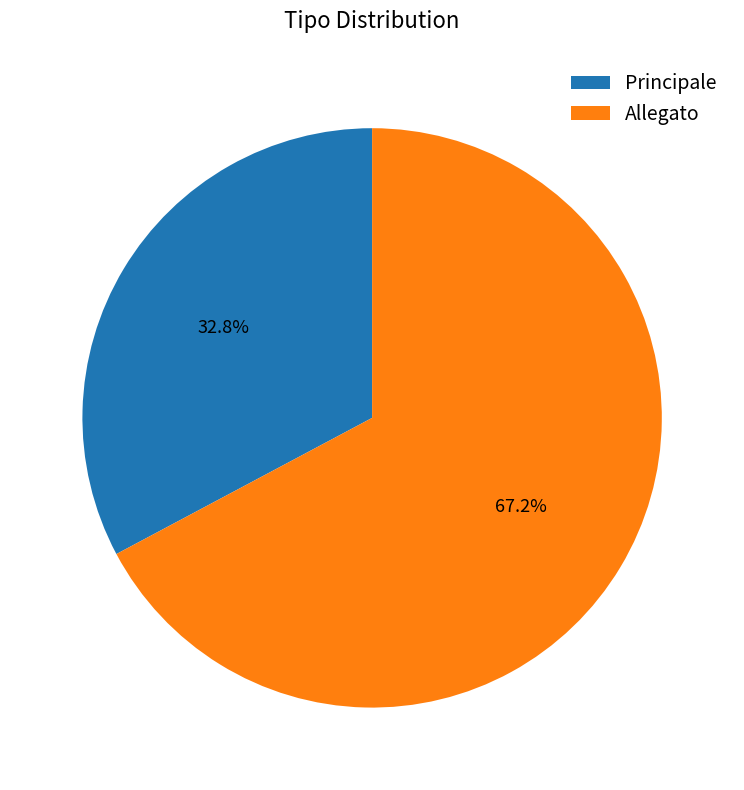

To the nearest percent, what is the average slice percentage?

50%